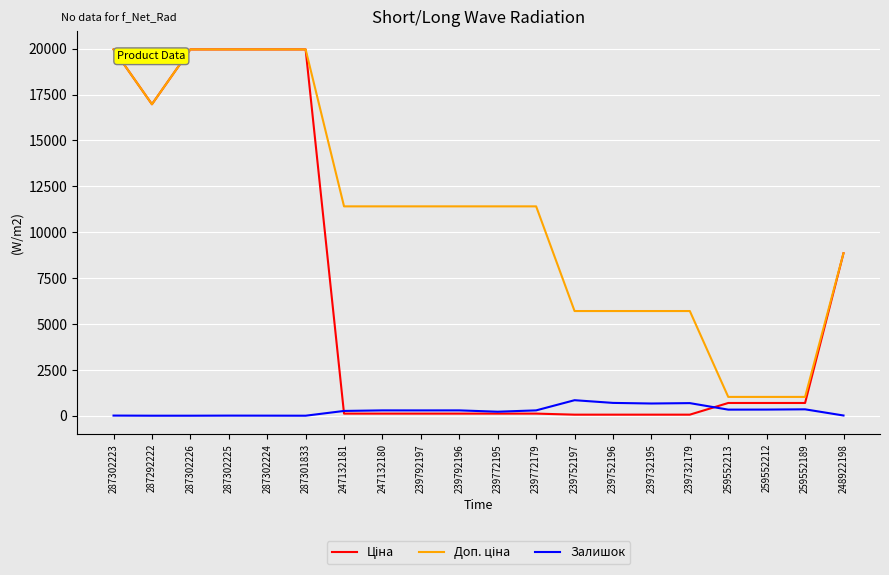

How many lines are shown in the chart?

3